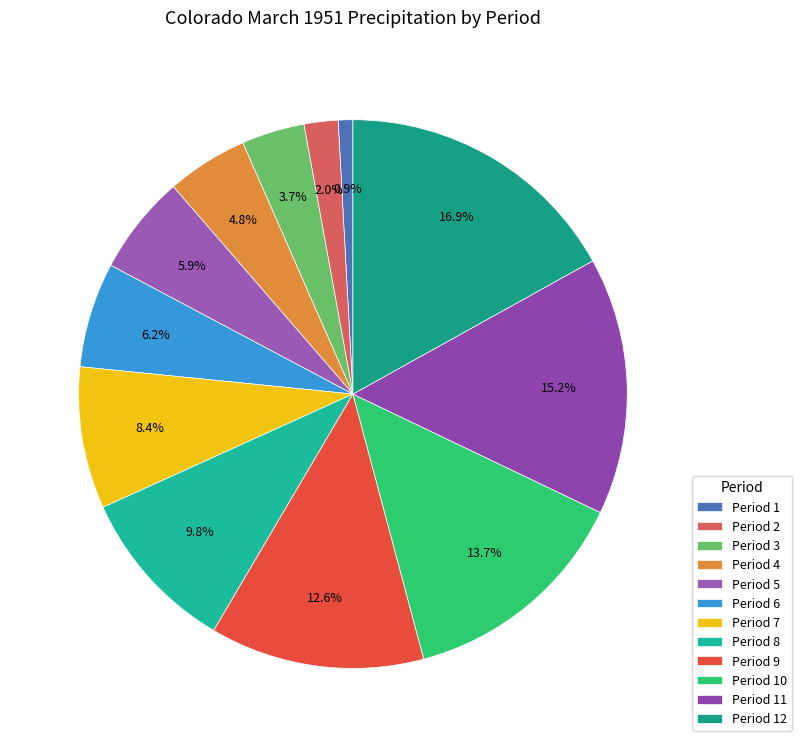

How many segments does this pie chart have?

12